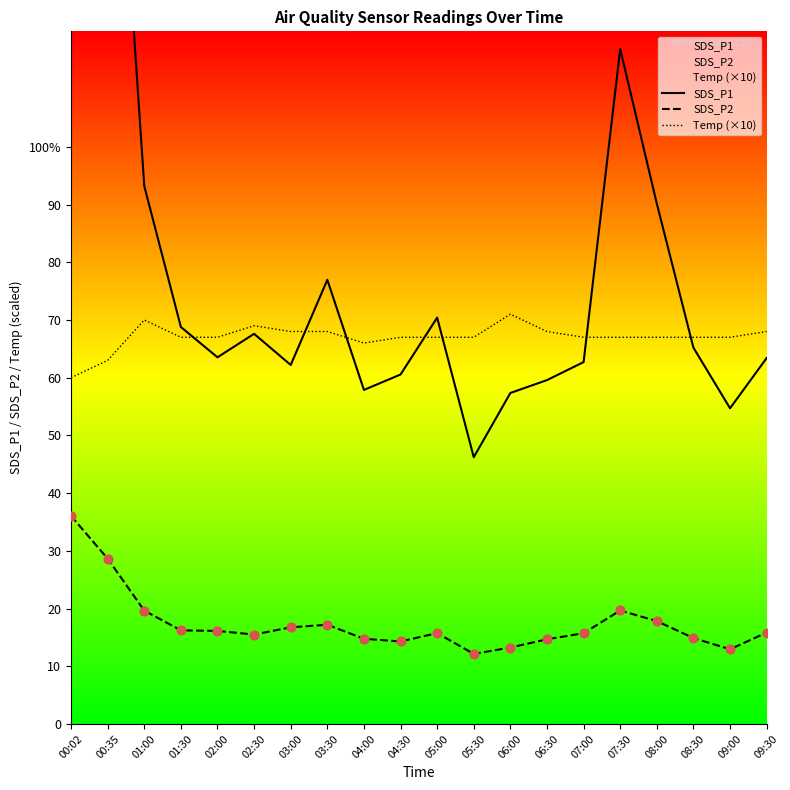

At which category is the sum across all series the highest?

00:02